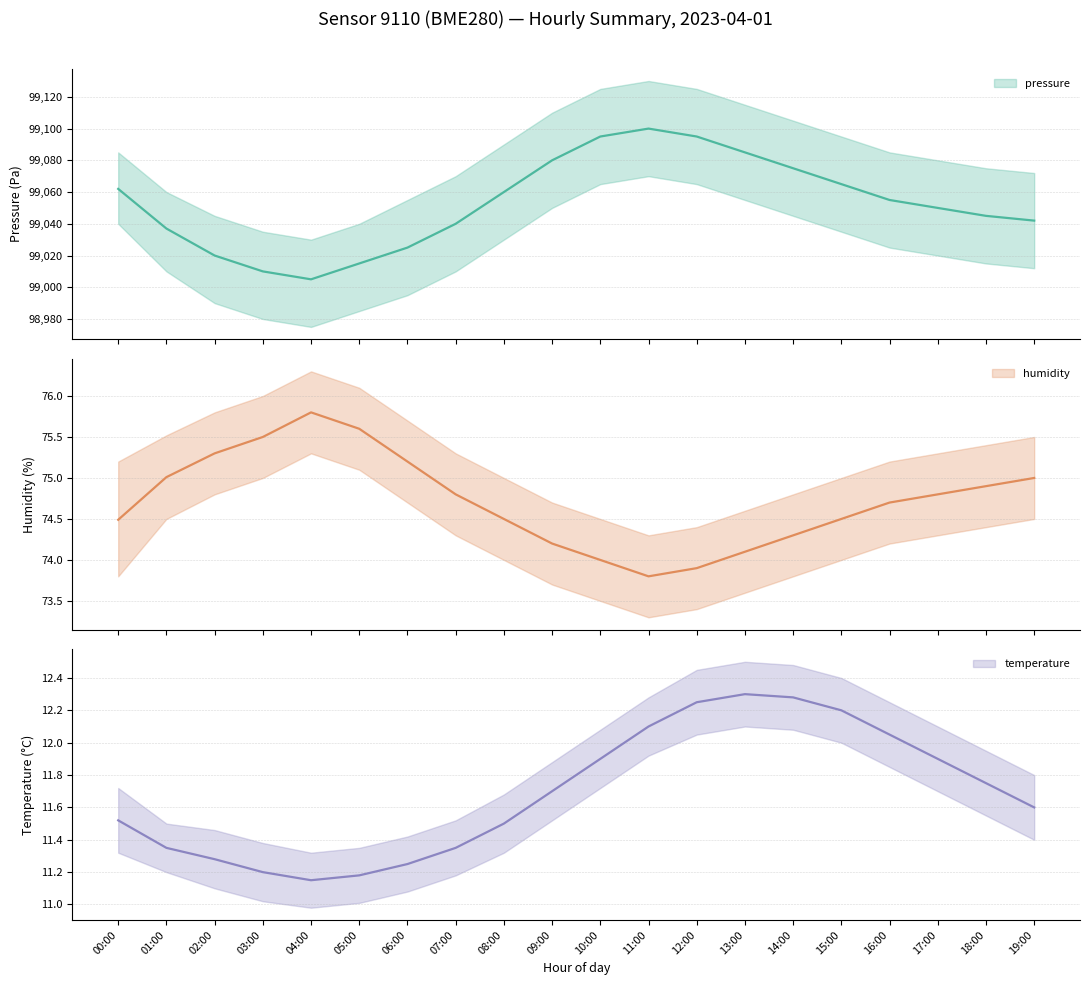

Does the chart display data point markers on the line(s)?

No